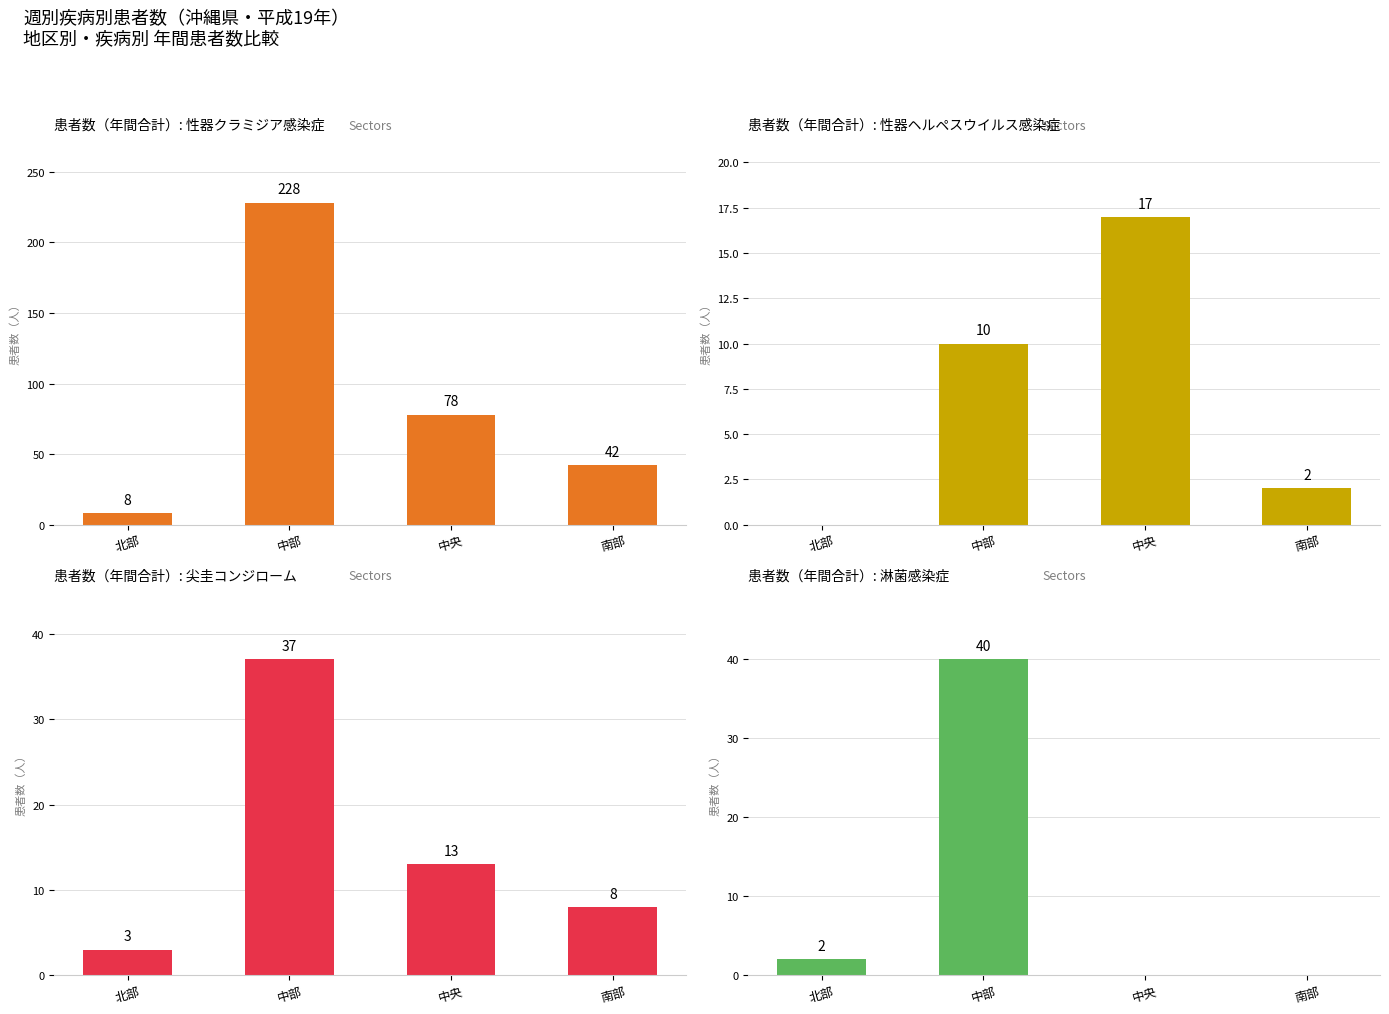

What is the difference between the highest and lowest values at 中央?

78